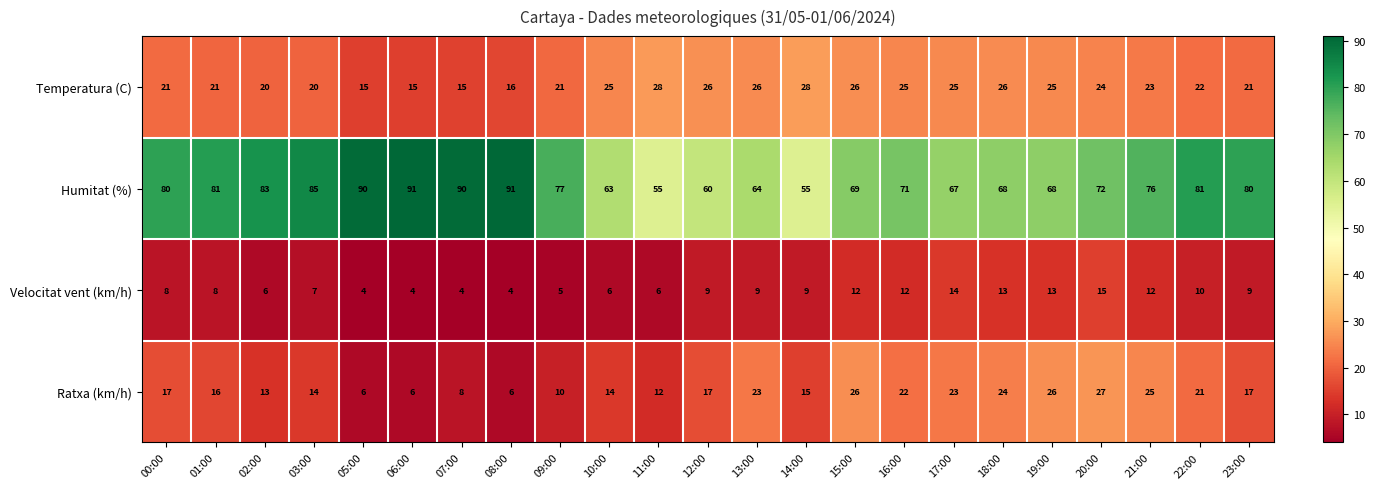

What is the average value of the Humitat (%) series?

75